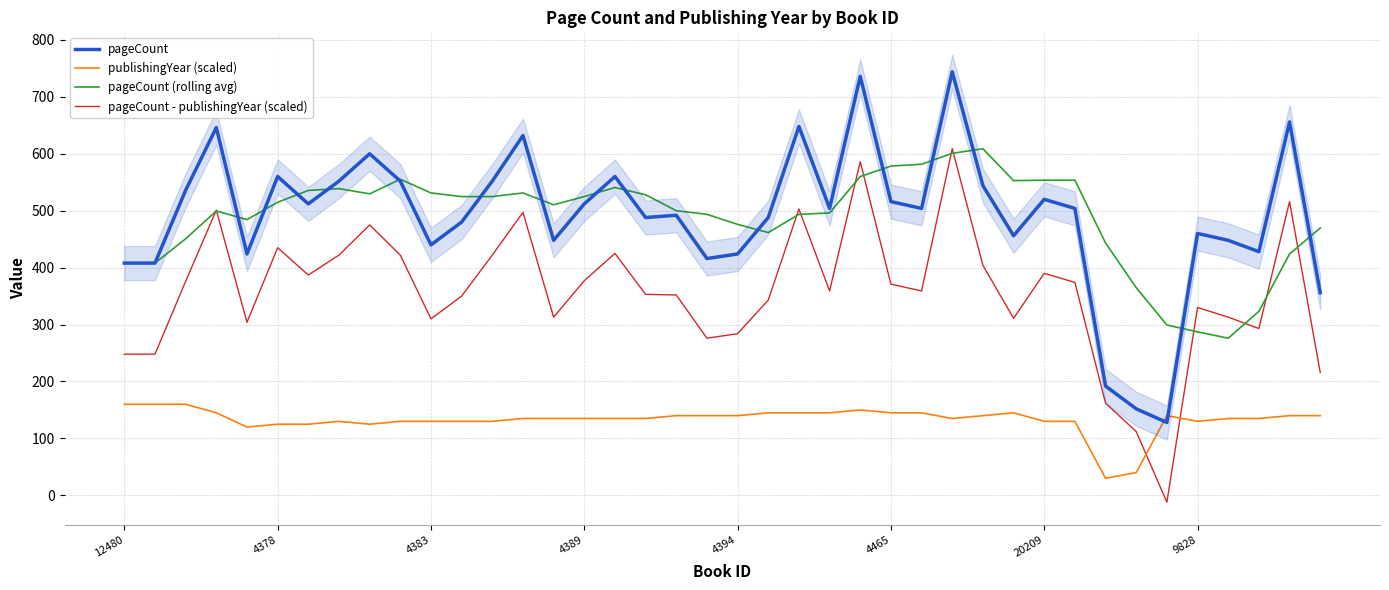

Which series has the largest range (max minus min)?

pageCount - publishingYear (scaled)